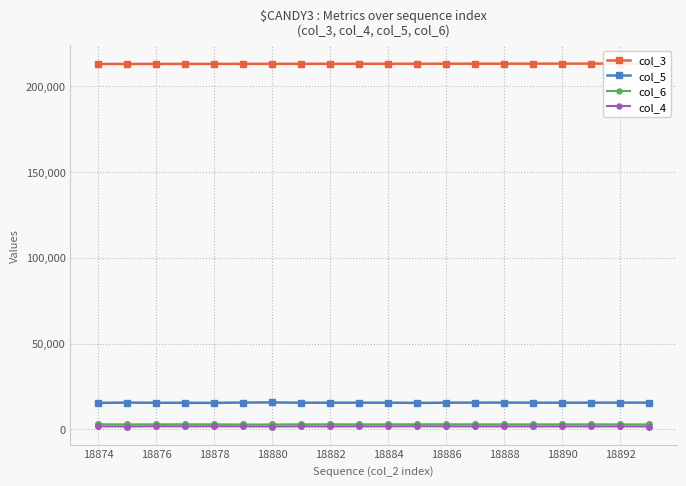

True or false: col_3 has more than 2 points higher than both neighbors.

False